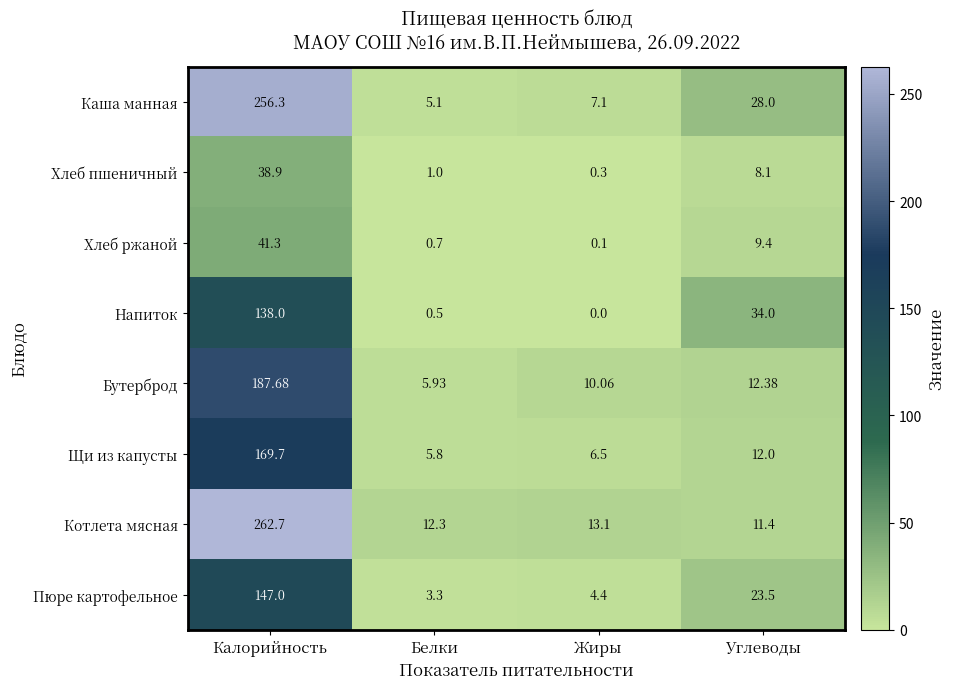

List the series in order of their peak value, lowest first.

Хлеб пшеничный, Хлеб ржаной, Напиток, Пюре картофельное, Щи из капусты, Бутерброд, Каша манная, Котлета мясная